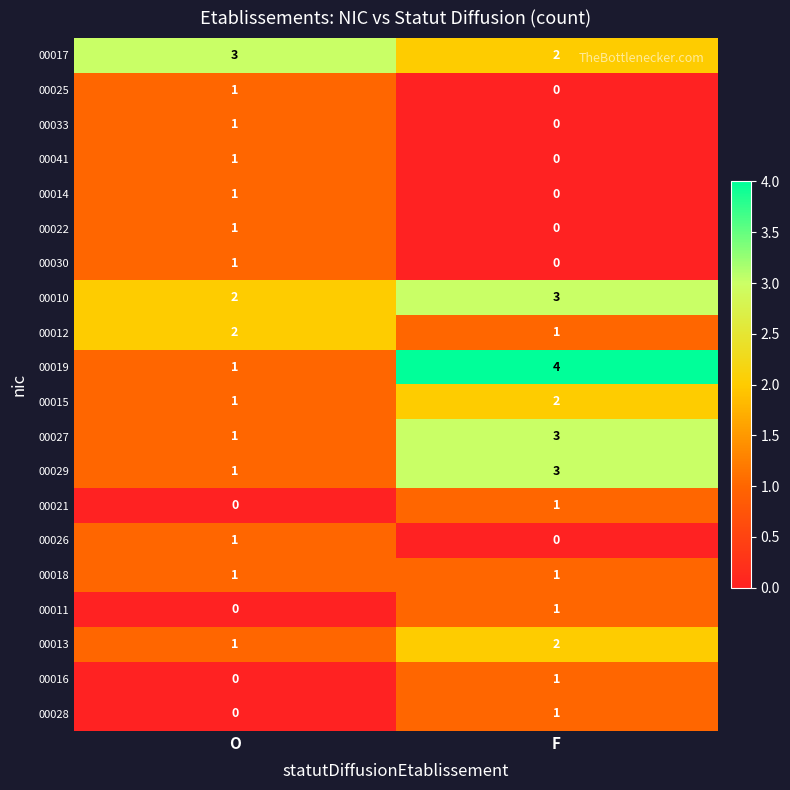

The value of 00022 at F is -1. True or false?

False